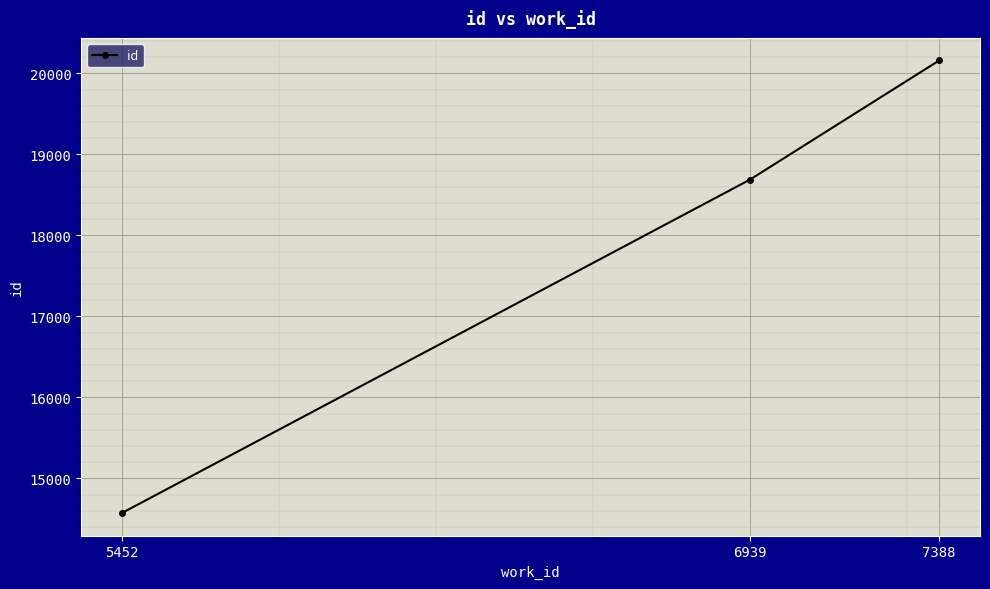

What is the average value?

17807